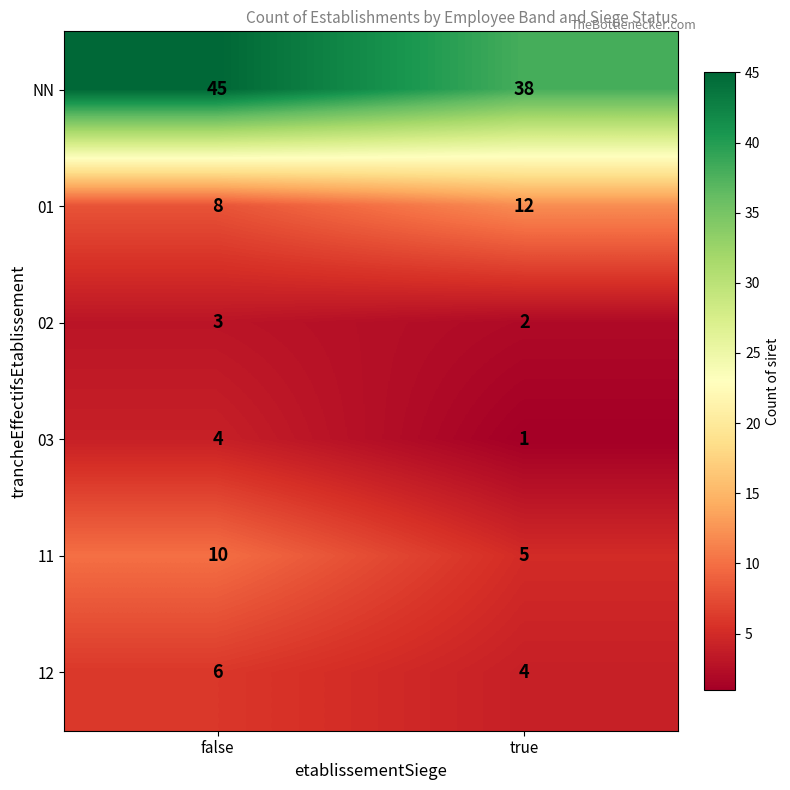

At false, list the series in order from largest to smallest.

NN, 11, 01, 12, 03, 02